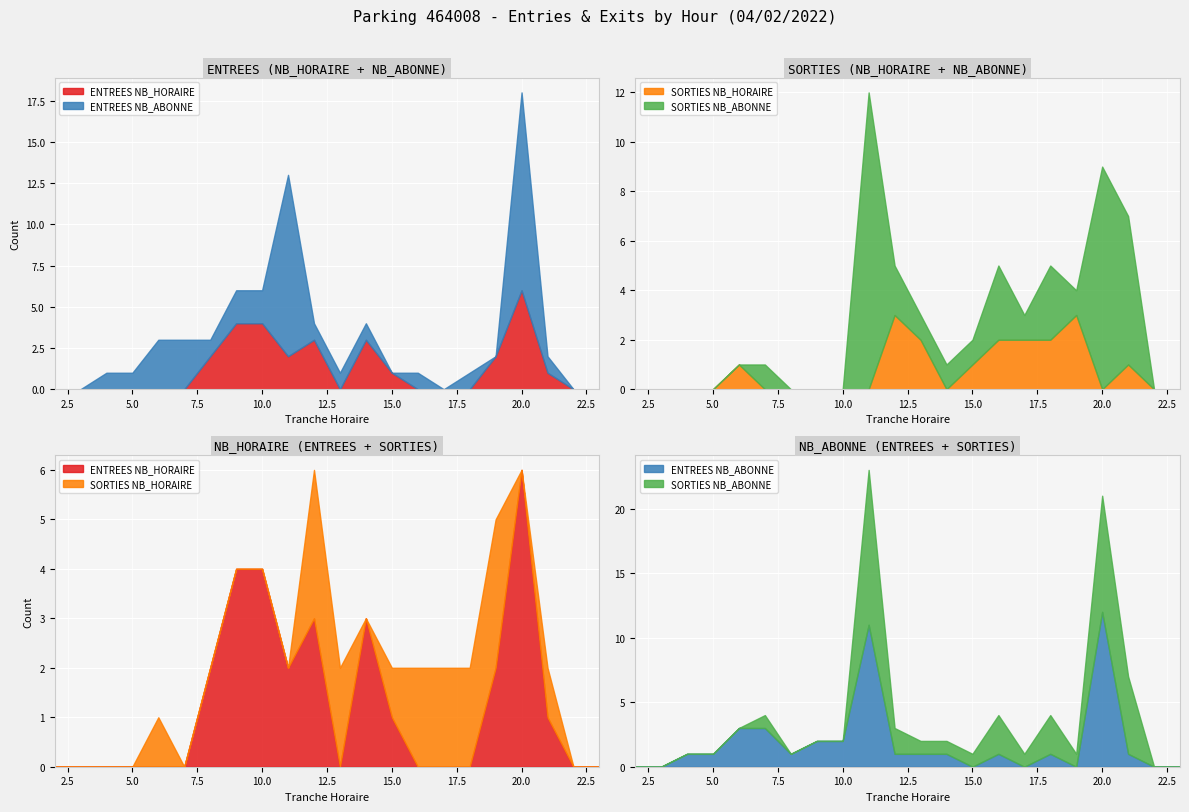

How many values in the SORTIES NB_HORAIRE series exceed 0?

9